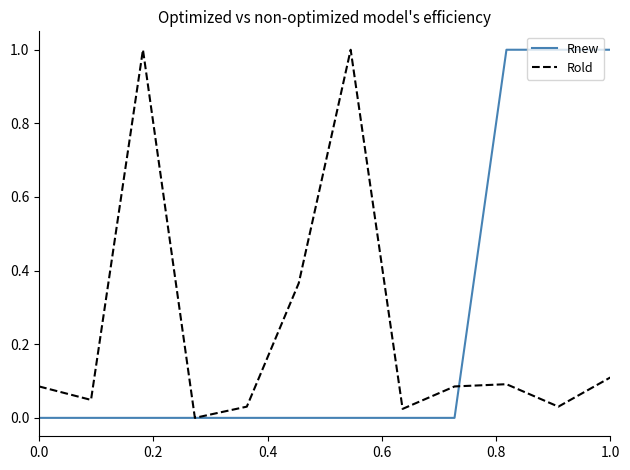

What is the maximum value shown in the chart?

1.0